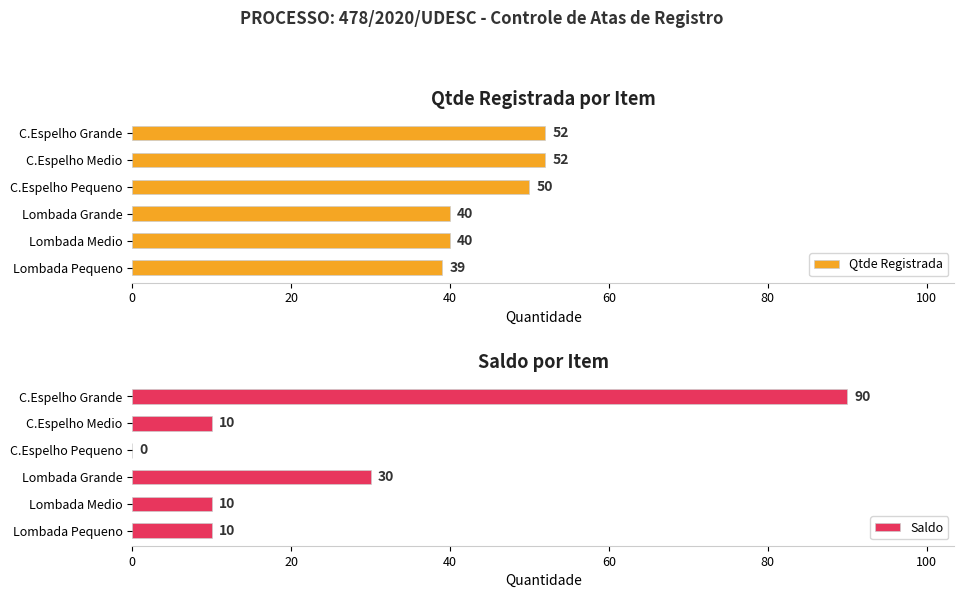

What is the average value of the Qtde Registrada series?

46